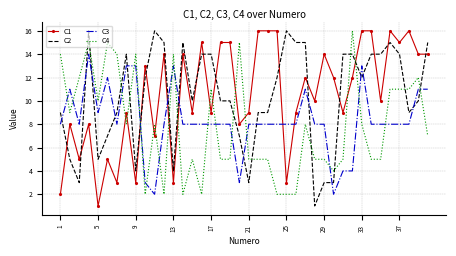

True or false: C4 and C2 intersect in this chart.

True